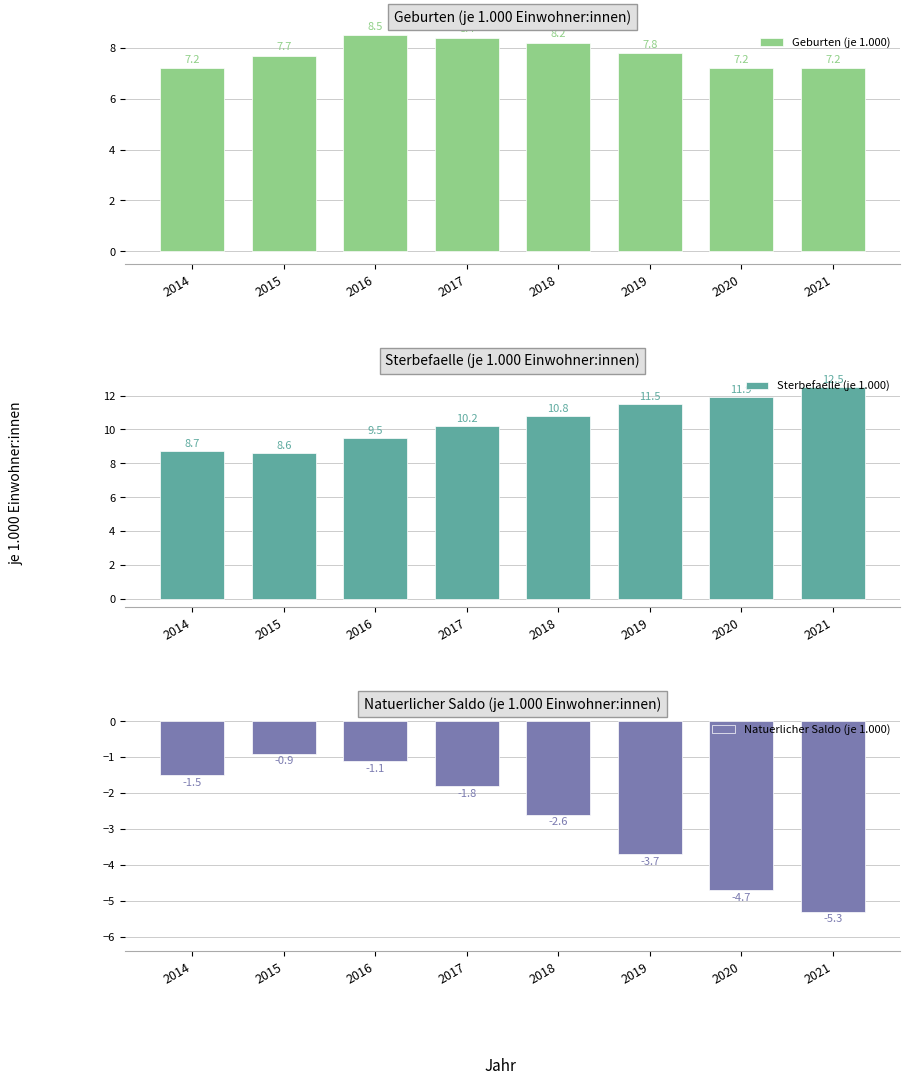

Are the bars horizontal?

No